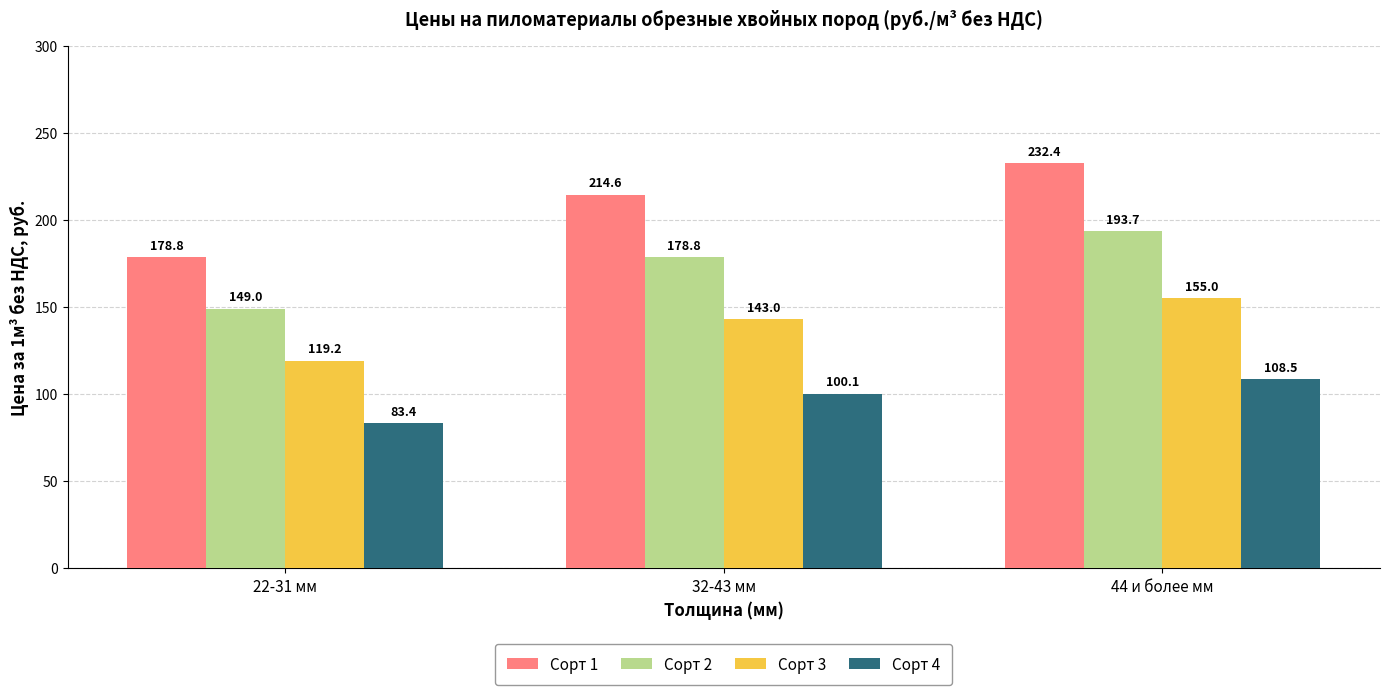

How many bars are there in each group?

4